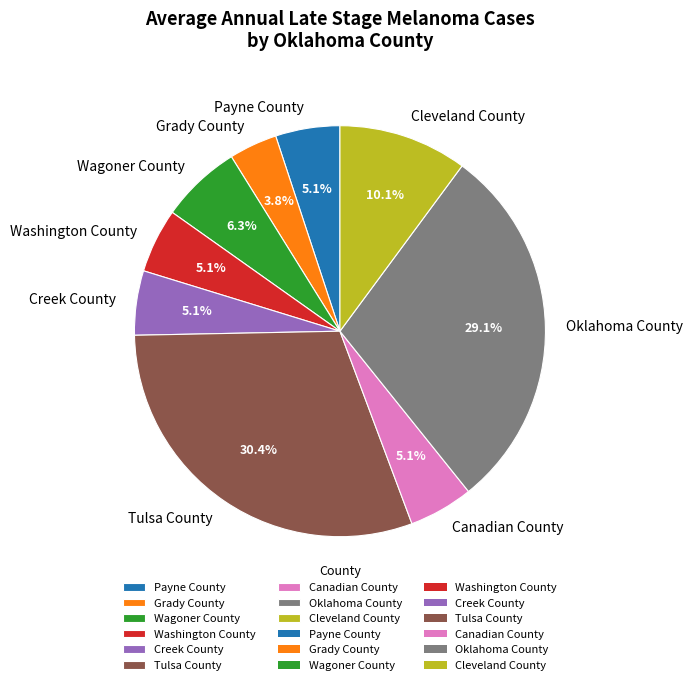

How much of the chart is everything except Cleveland County?

89.9%